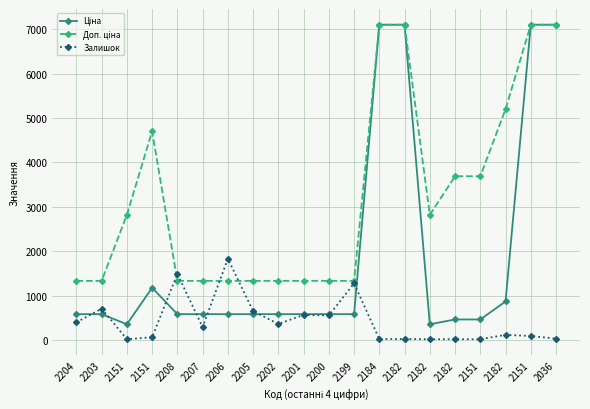

What is the sum of the Доп. ціна values at 2205 and 2151?

8429.0